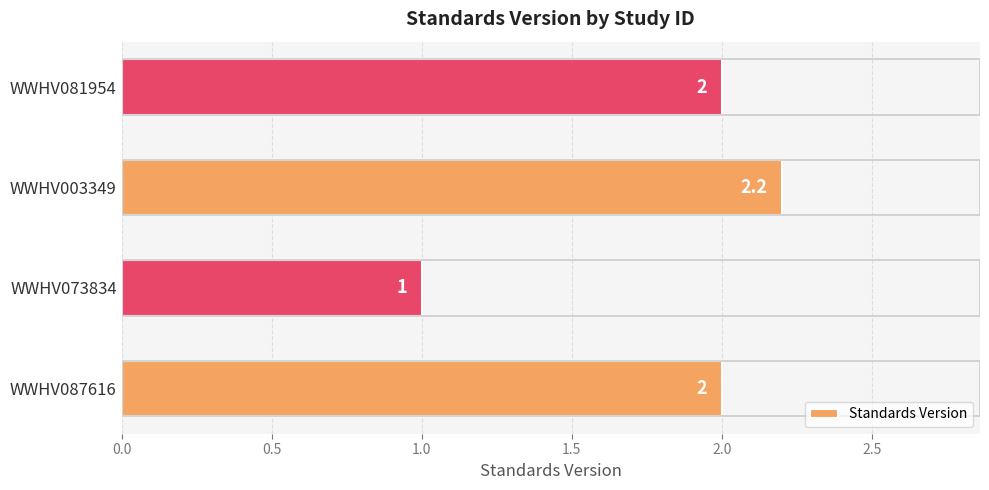

What is the average value?

1.8